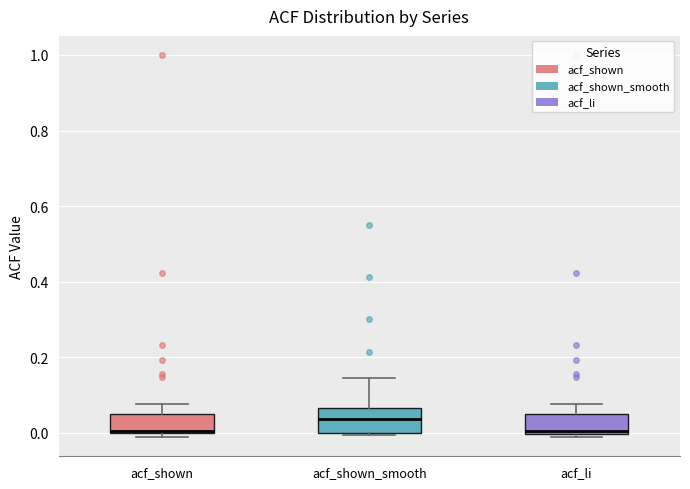

Where is the upper edge of the box for acf_shown on the y-axis? The values are not printed on the chart, so give them approximately, as read against the axis.

0.04